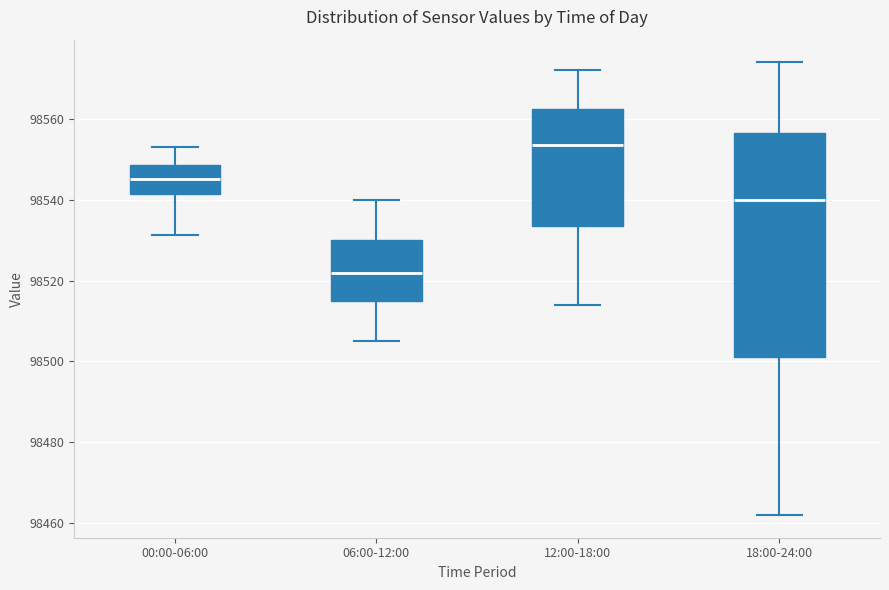

Reading left to right, read every box against the y-axis: the position of its median line, the range the box covers, and the ends of its whiskers. The values are not printed on the chart, so give them approximately, as read against the axis.

00:00-06:00: median 98546, box 98542 to 98548, whiskers 98532 to 98554
06:00-12:00: median 98522, box 98516 to 98530, whiskers 98506 to 98540
12:00-18:00: median 98554, box 98534 to 98562, whiskers 98514 to 98572
18:00-24:00: median 98540, box 98502 to 98556, whiskers 98462 to 98574